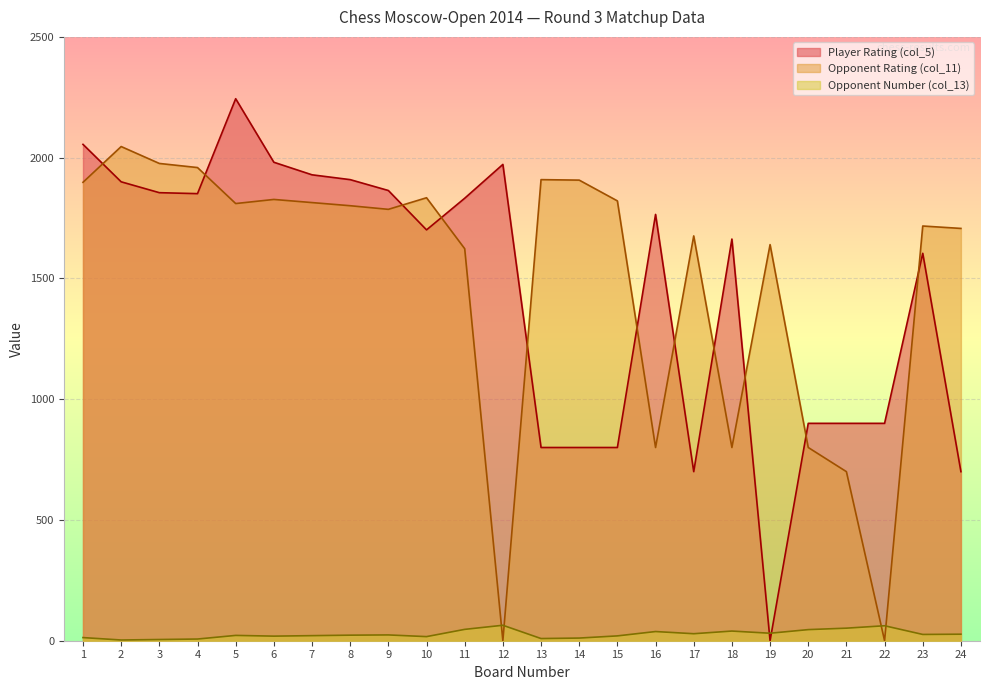

Where do Player Rating (col_5) and Opponent Rating (col_11) first cross each other?

1 and 2